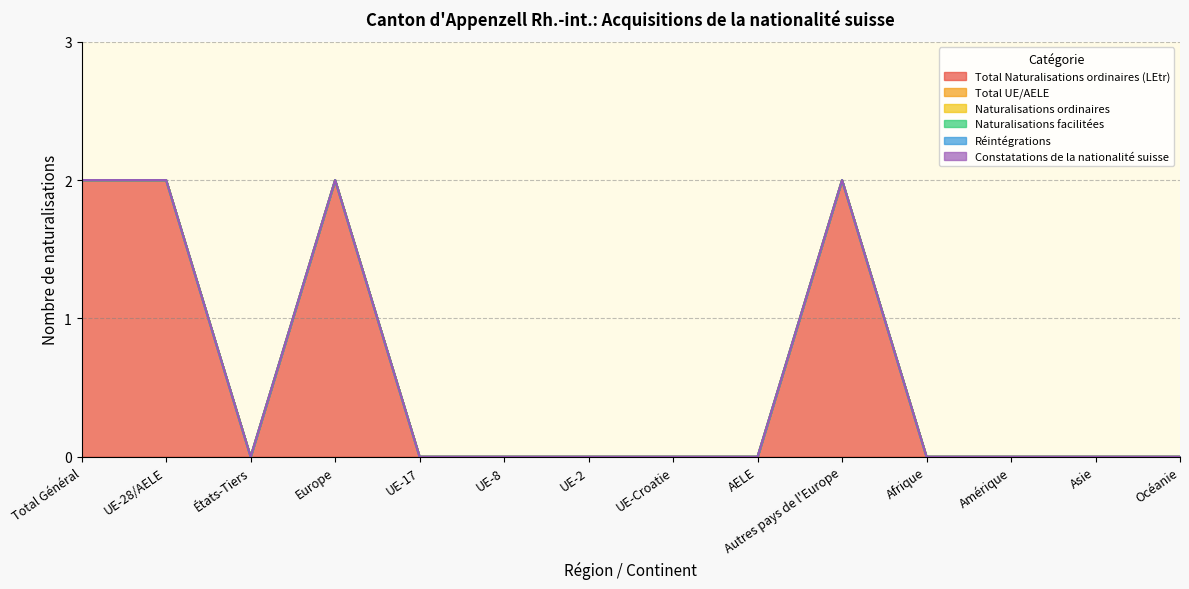

At which category does the chart reach its minimum across all series?

États-Tiers